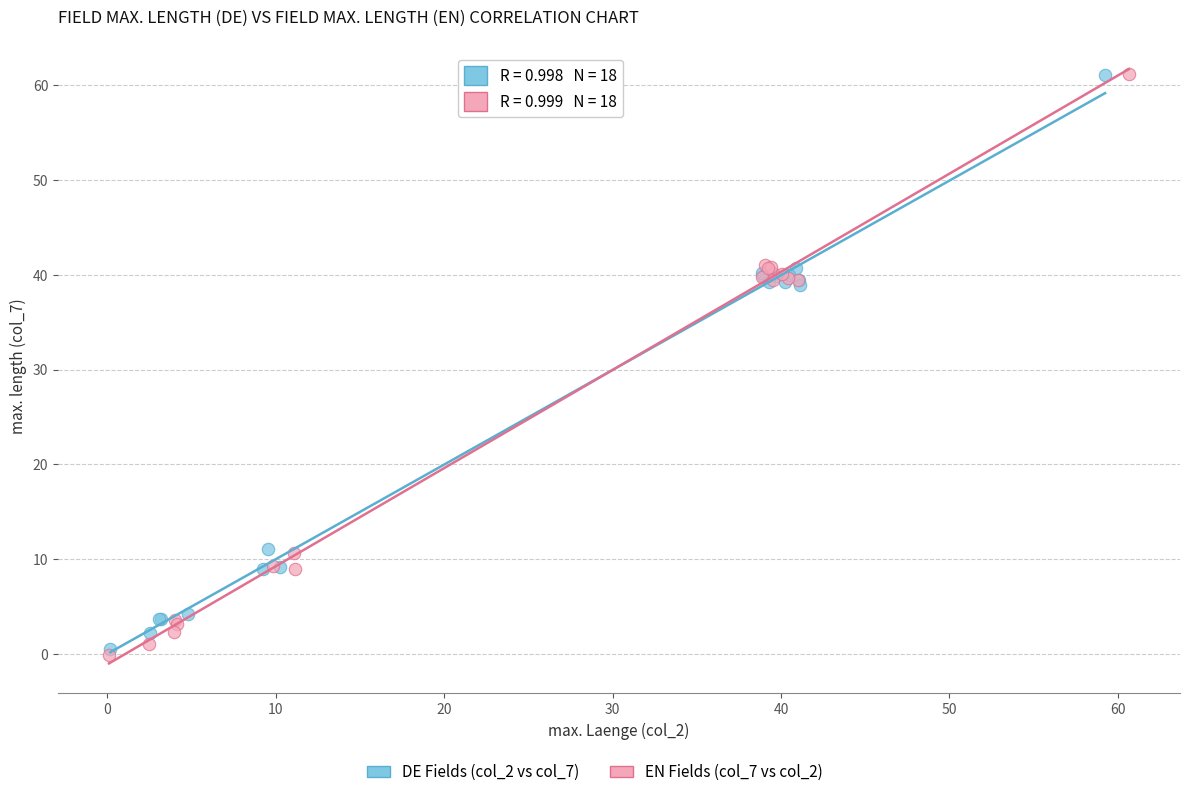

Which series has the largest Y range (max minus min)?

EN Fields (col_7 vs col_2)